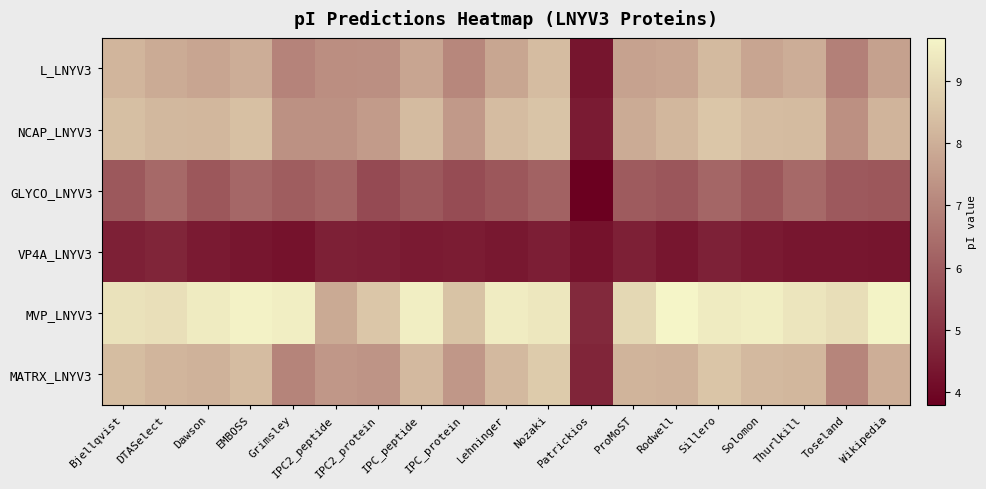

How many data points does each series have?

19